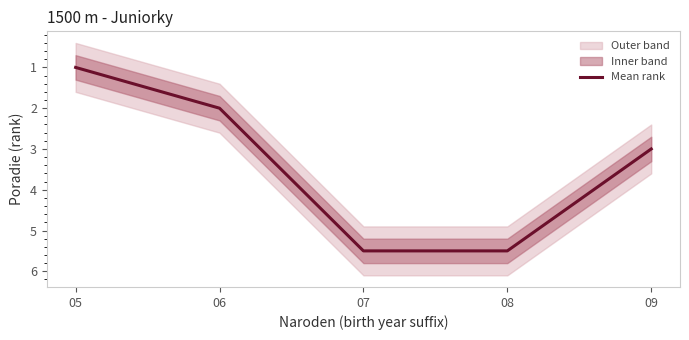

Where is the data nearest to the value 3?

09